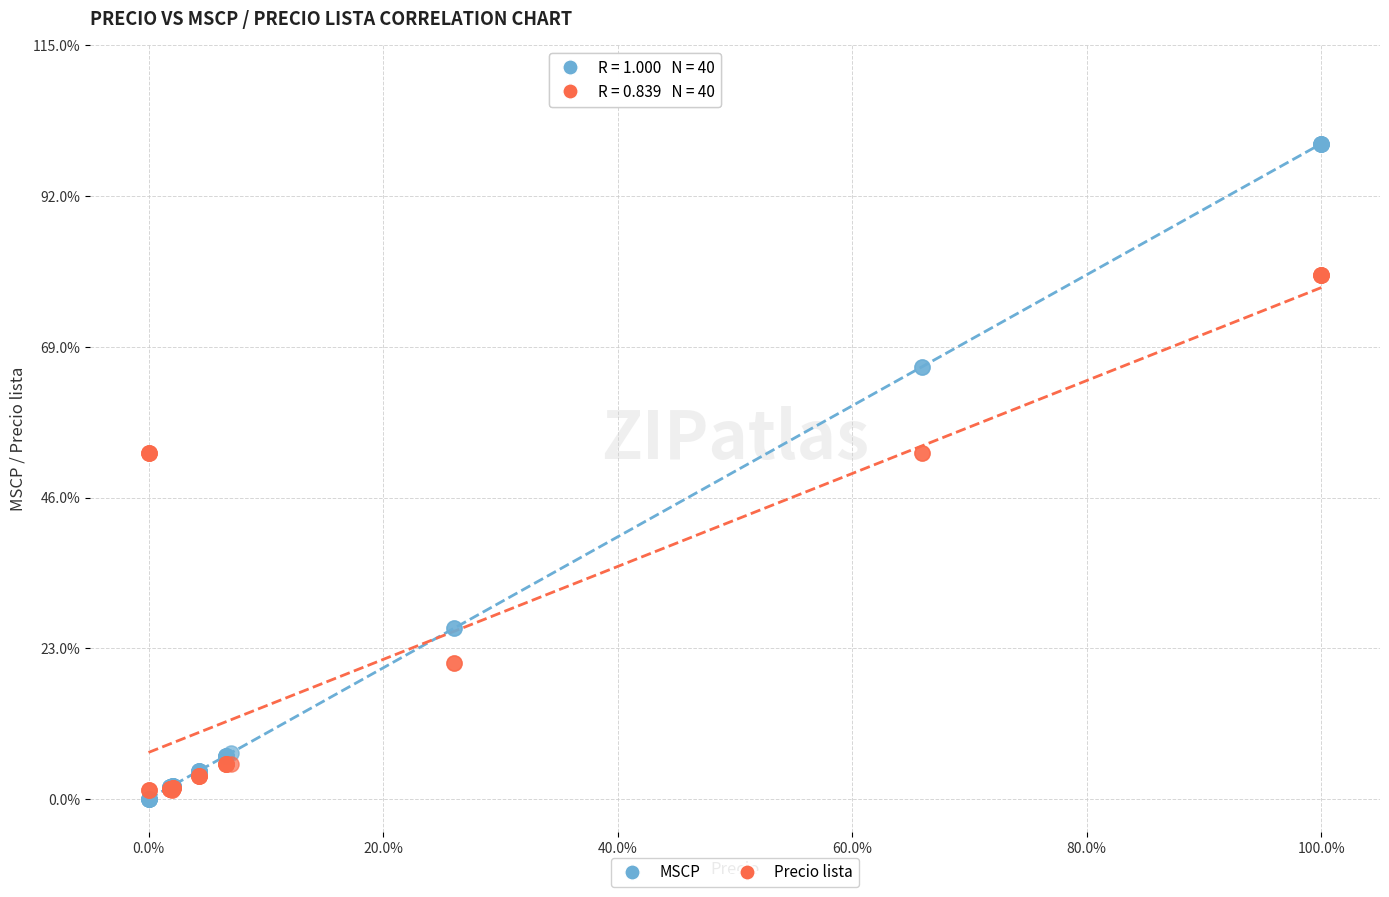

What is the X range (max minus min) for the scatter plot?

100.0